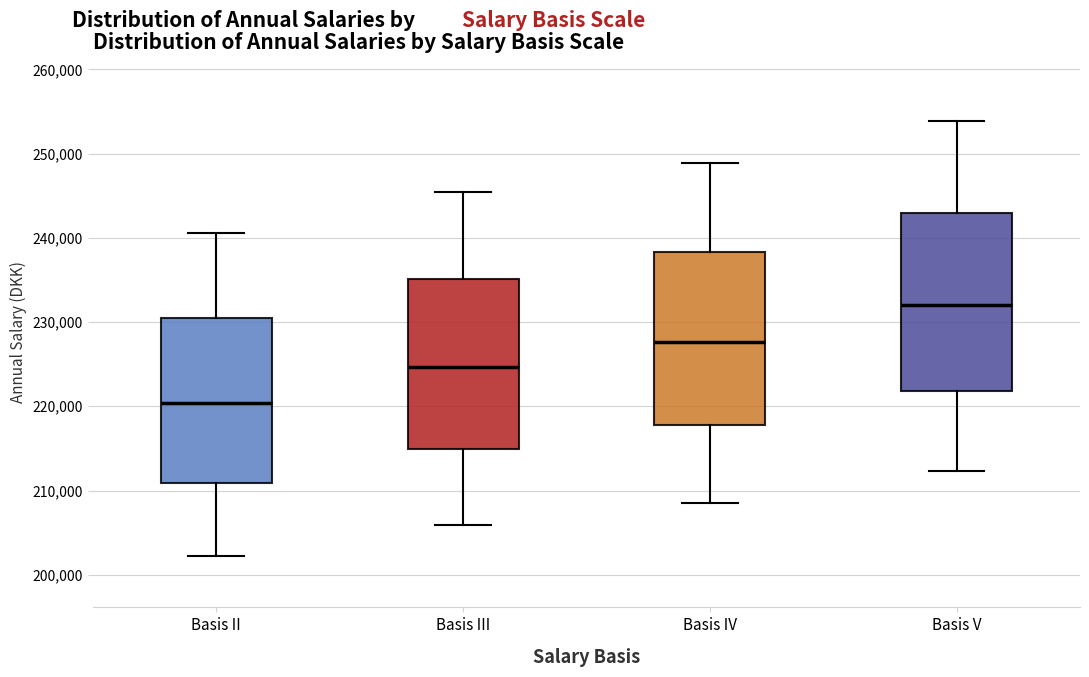

Which box's median line is the lowest?

Basis II